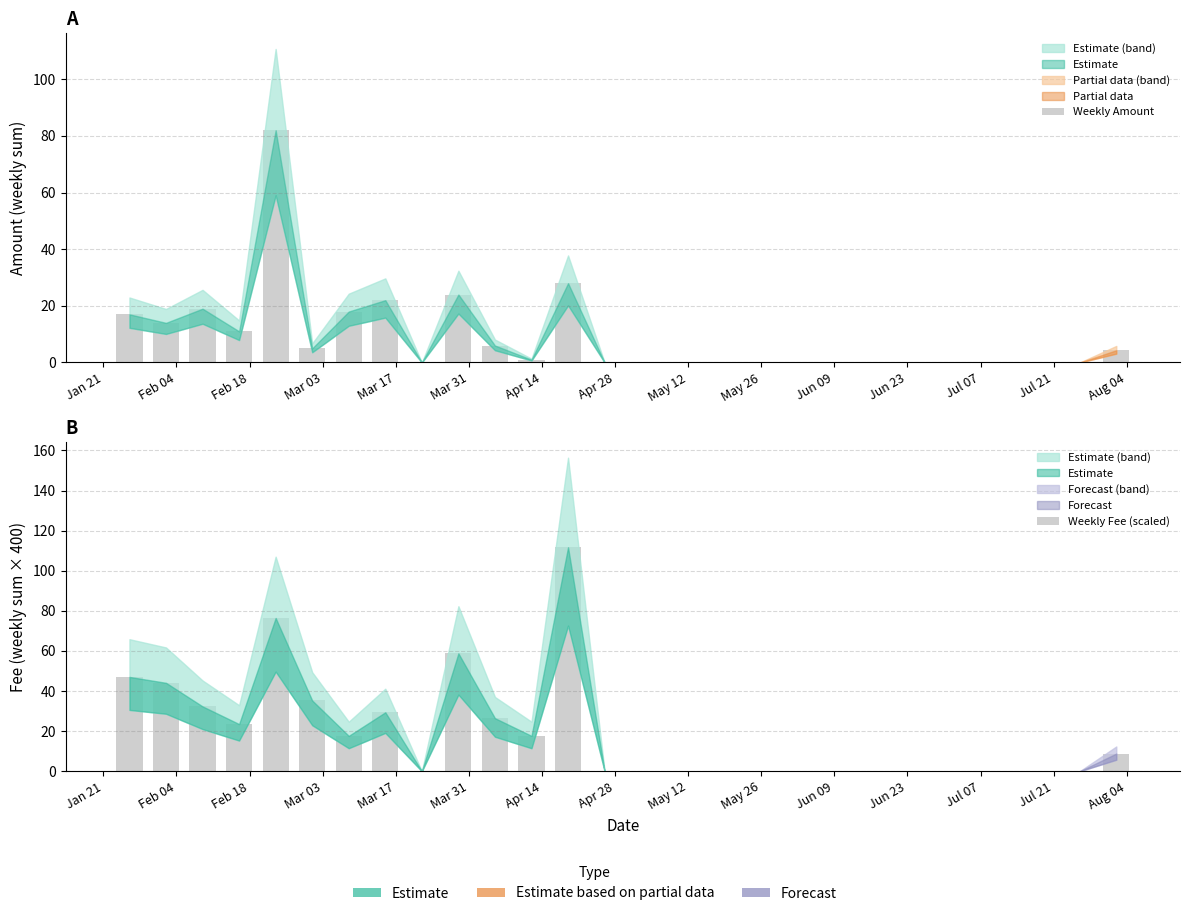

How many bars are there in total?

56